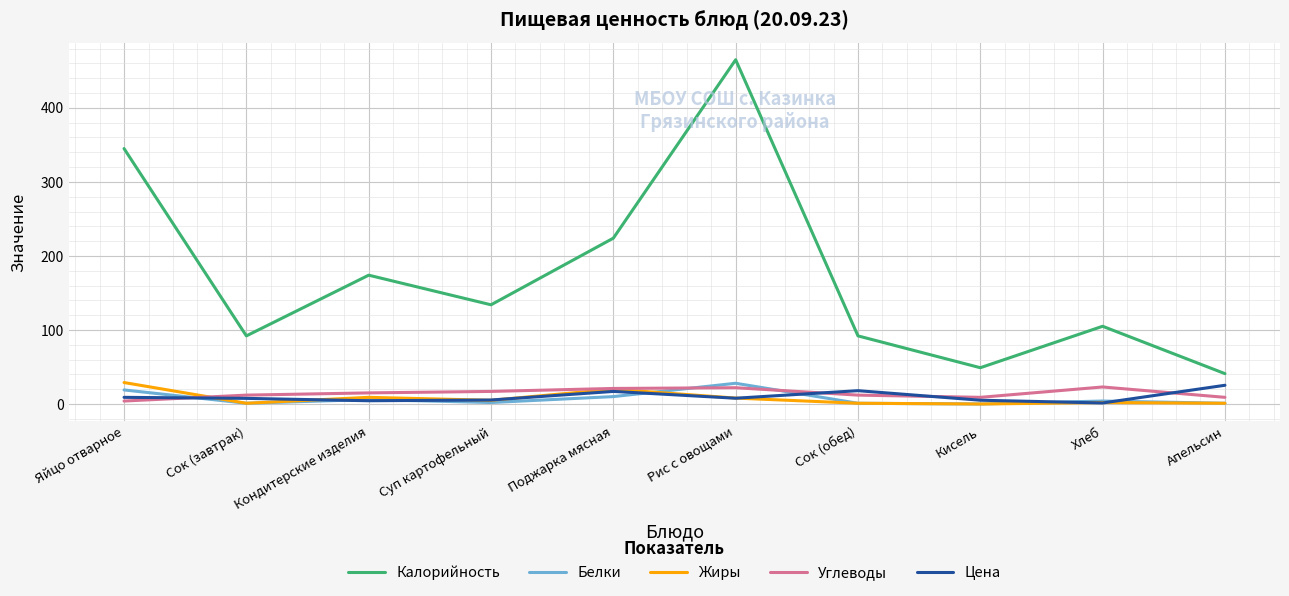

Where is Калорийность nearest to the value 253?

Поджарка мясная